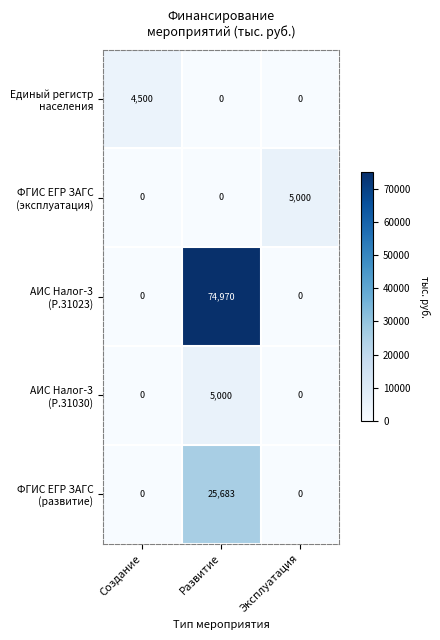

What is the difference between the highest and lowest values at Развитие?

74970